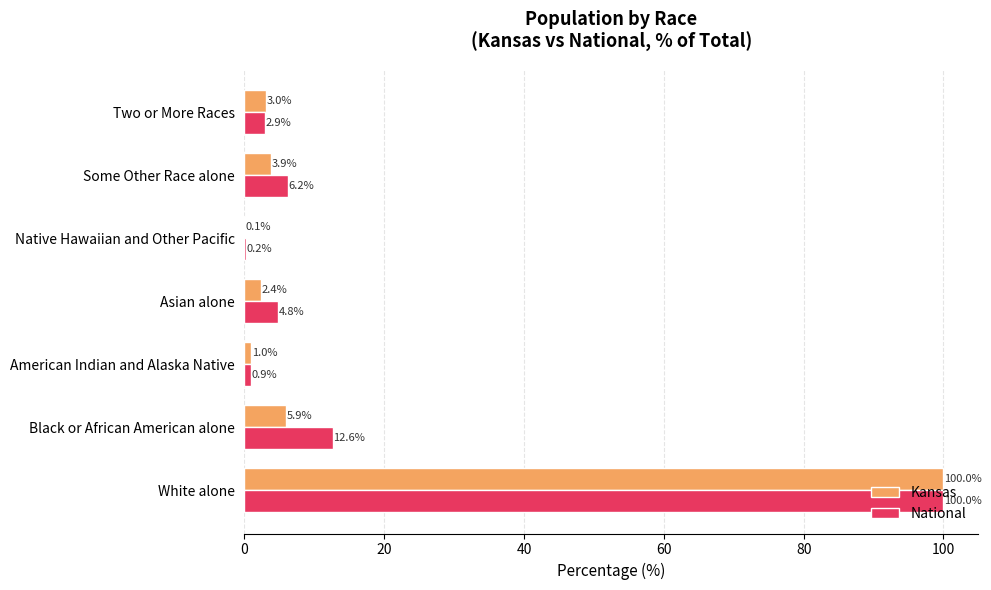

What is the sum of the Kansas values at Two or More Races and Black or African American alone?

8.9